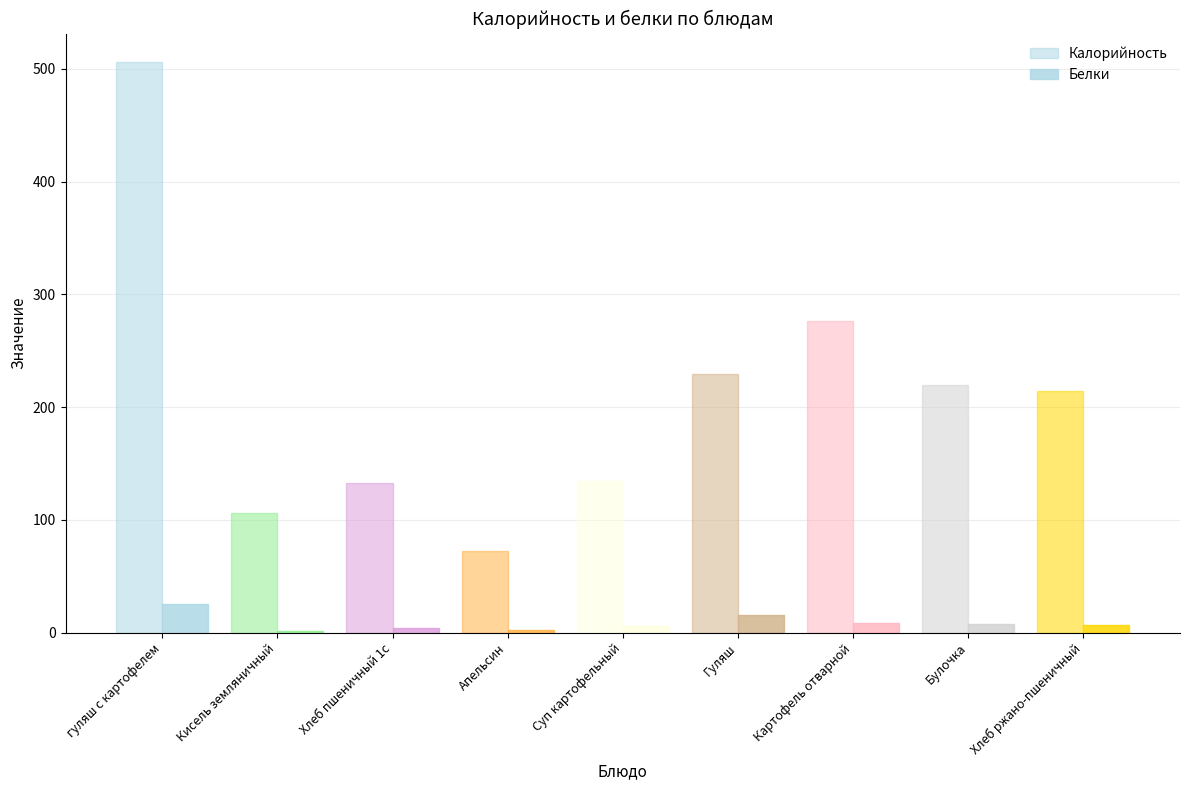

Count the number of data series in this chart.

2